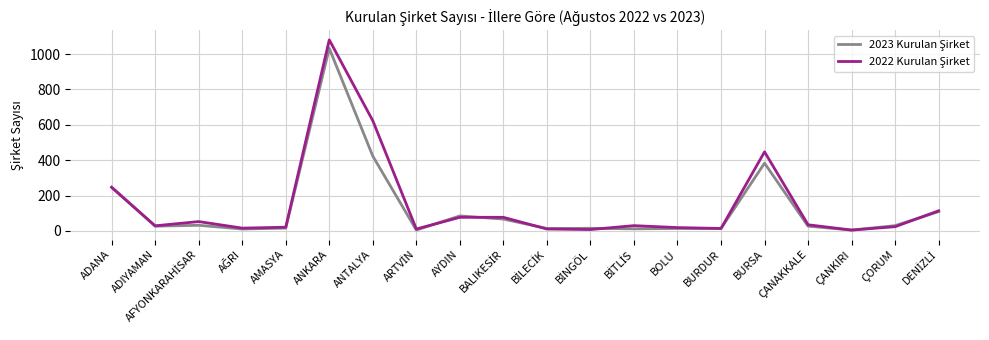

What is the maximum value shown in the chart?

1080